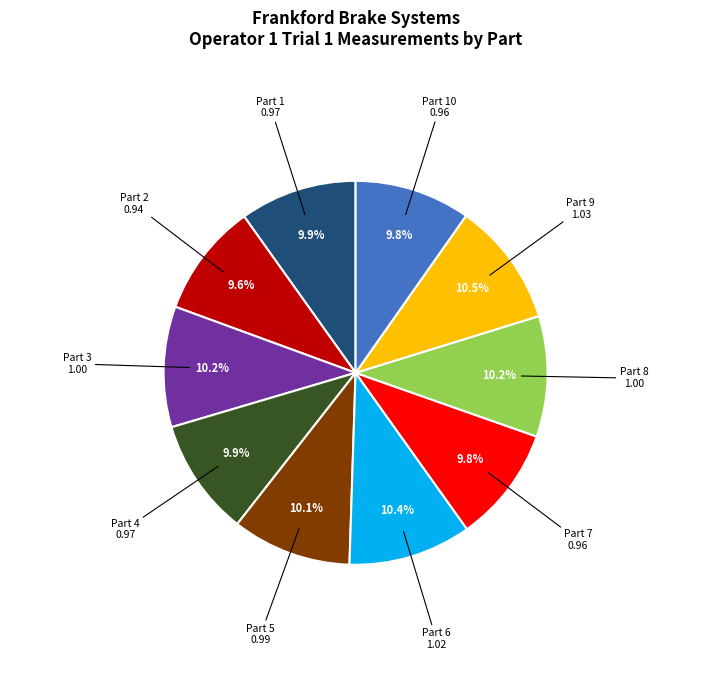

Is there a majority slice in this chart?

No